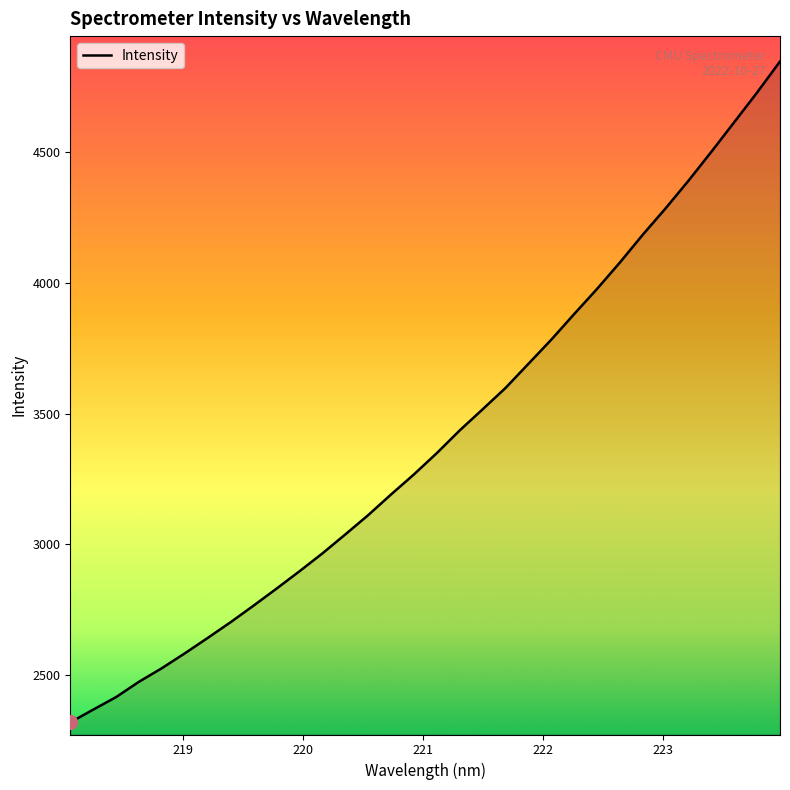

Reading left to right, what are all the values shown in this chart?

2319.7	2368.4	2416.4	2475.0	2527.0	2583.7	2642.7	2702.9	2766.1	2830.9	2897.1	2965.4	3038.0	3111.8	3190.9	3267.6	3349.2	3435.9	3516.5	3598.0	3690.3	3782.7	3880.7	3976.8	4077.9	4184.1	4285.2	4390.8	4501.3	4614.4	4728.0	4846.4